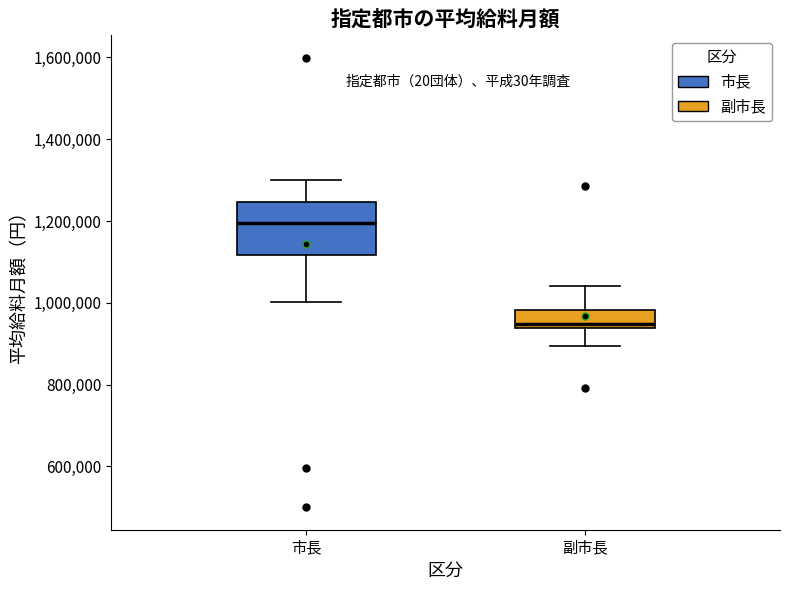

Reading left to right, read every box against the y-axis: the position of its median line, the range the box covers, and the ends of its whiskers. The values are not printed on the chart, so give them approximately, as read against the axis.

市長: median 1200000, box 1120000 to 1240000, whiskers 1000000 to 1300000
副市長: median 940000 (just above the box's lower edge), box 940000 to 980000, whiskers 900000 to 1040000